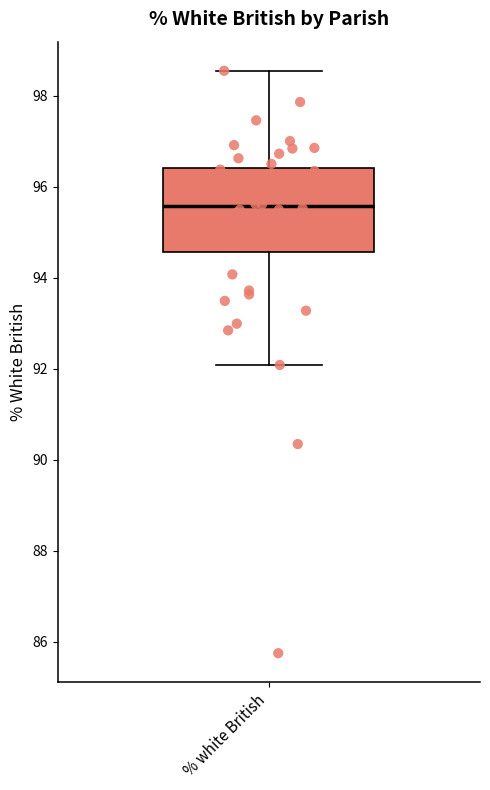

Transcribe this box plot: give where the median line is, the range the box spans, and where the two whiskers end, as read against the y-axis. The values are not printed on the chart, so give them approximately, as read against the axis.

median 95.6, box 94.6 to 96.4, whiskers 92.0 to 98.6